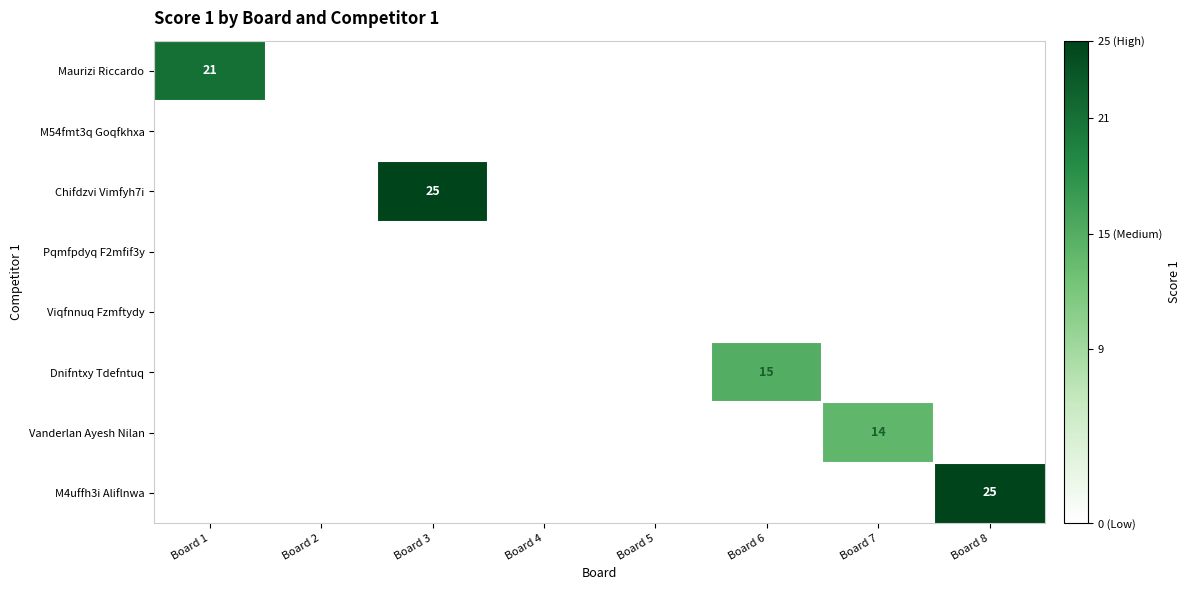

What is the total value across all series at Board 8?

25